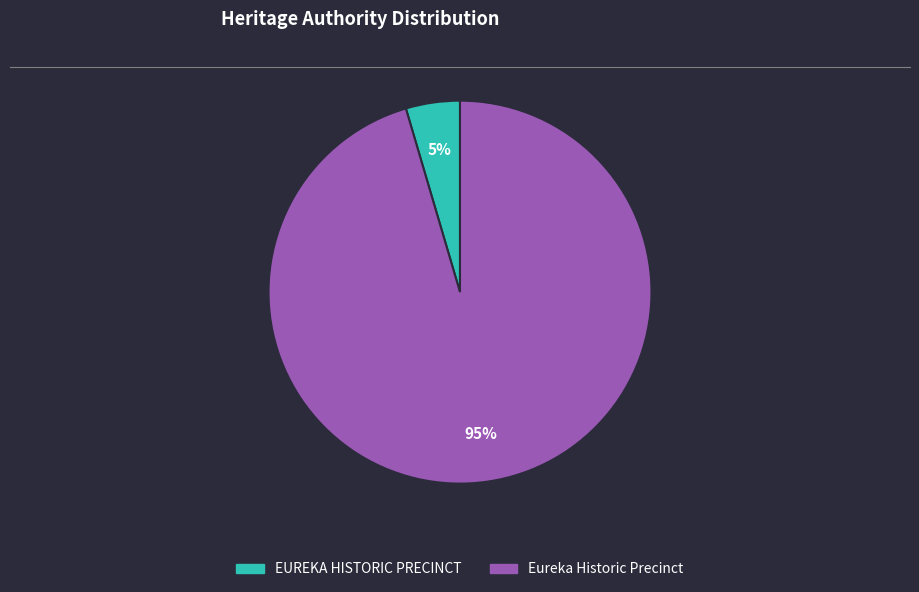

Is there any slice that represents more than half of the pie?

Yes